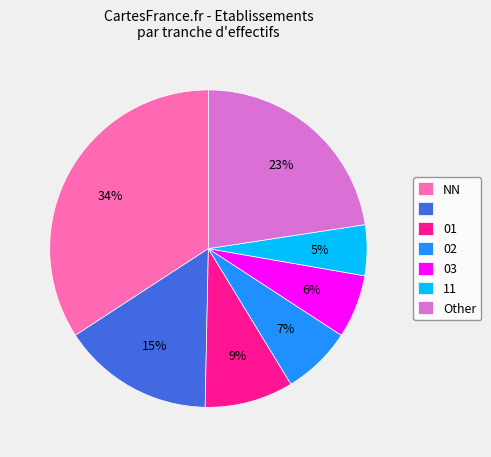

Is there any slice that represents more than half of the pie?

No